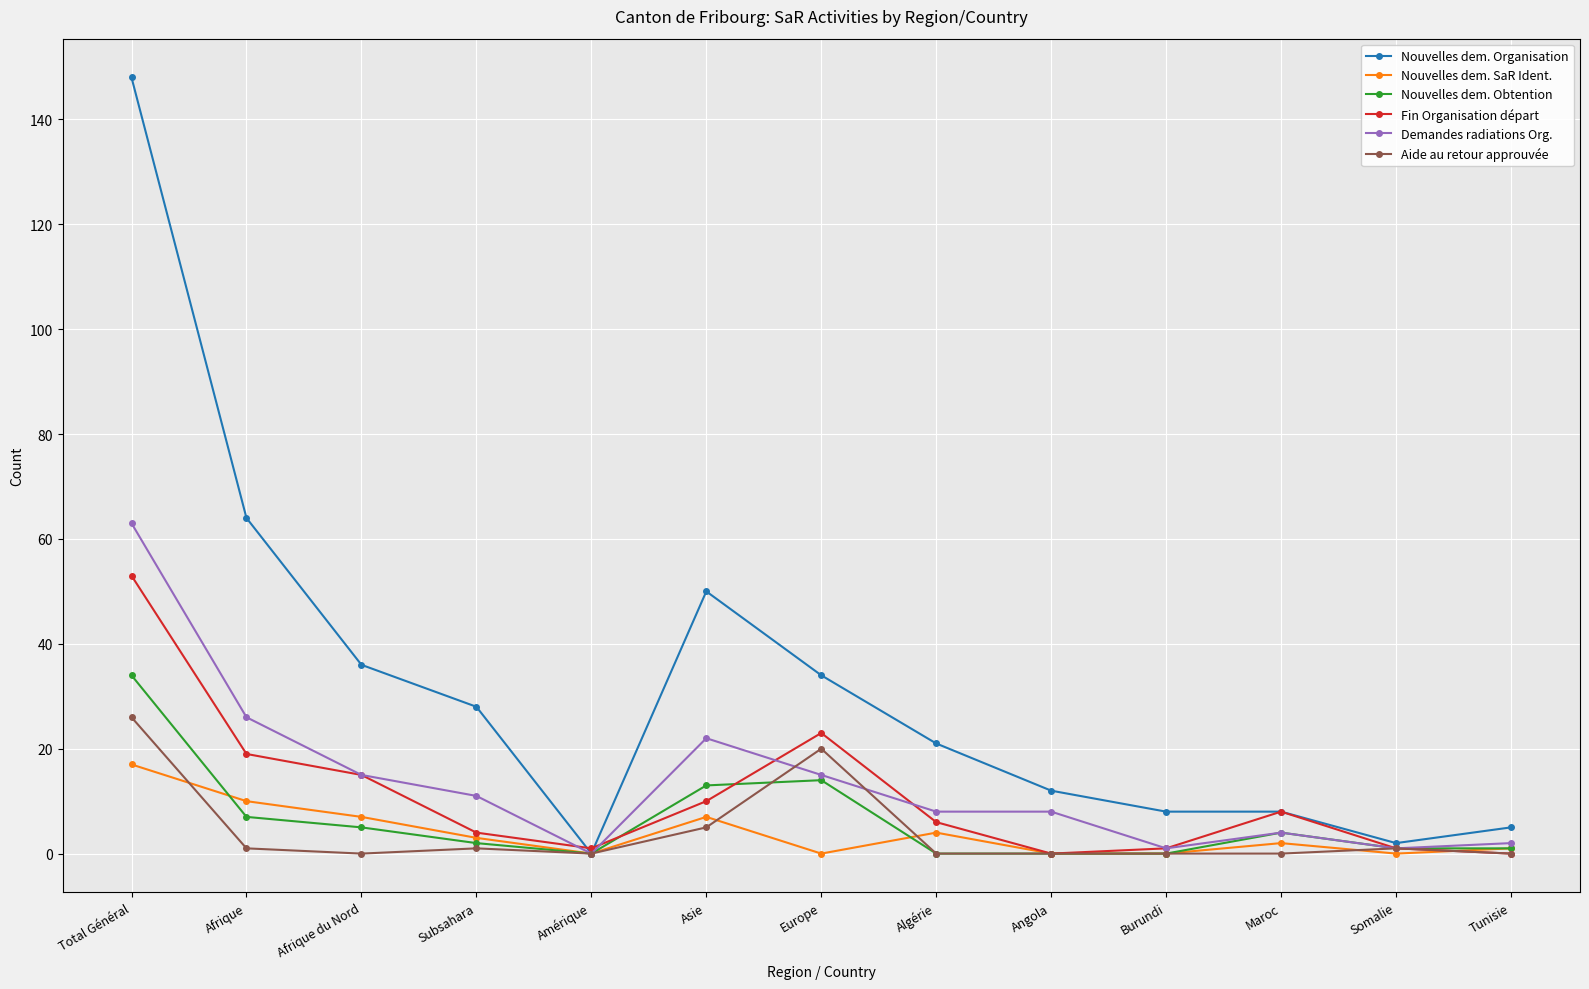

Does the chart have visible grid lines?

Yes